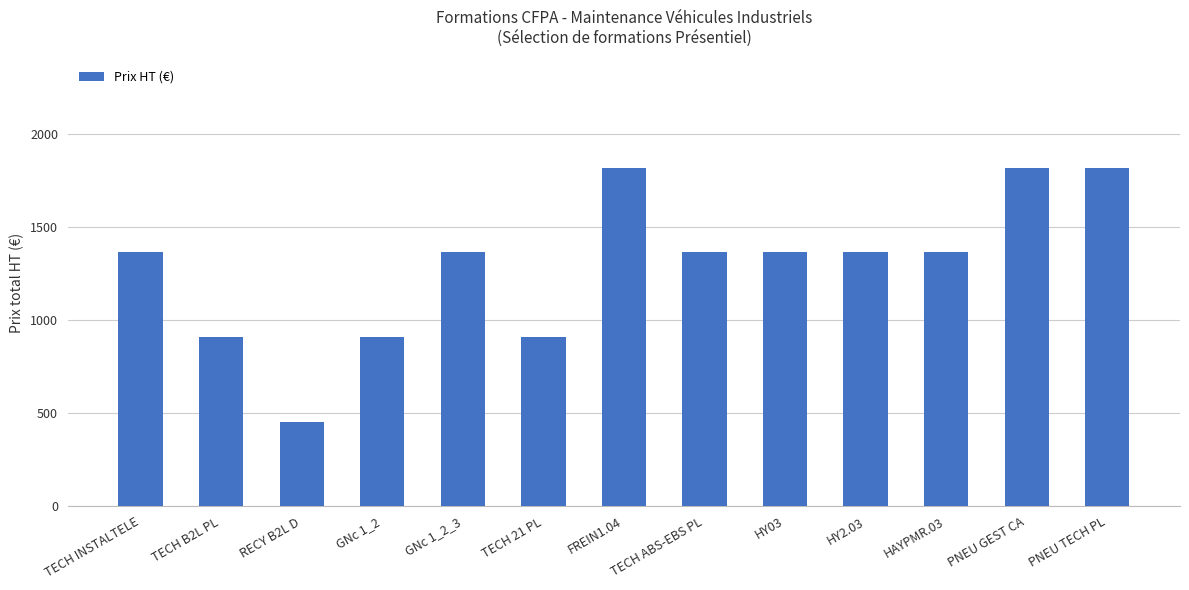

What is the ratio of the value at HY03 to the value at TECH B2L PL?

1.5